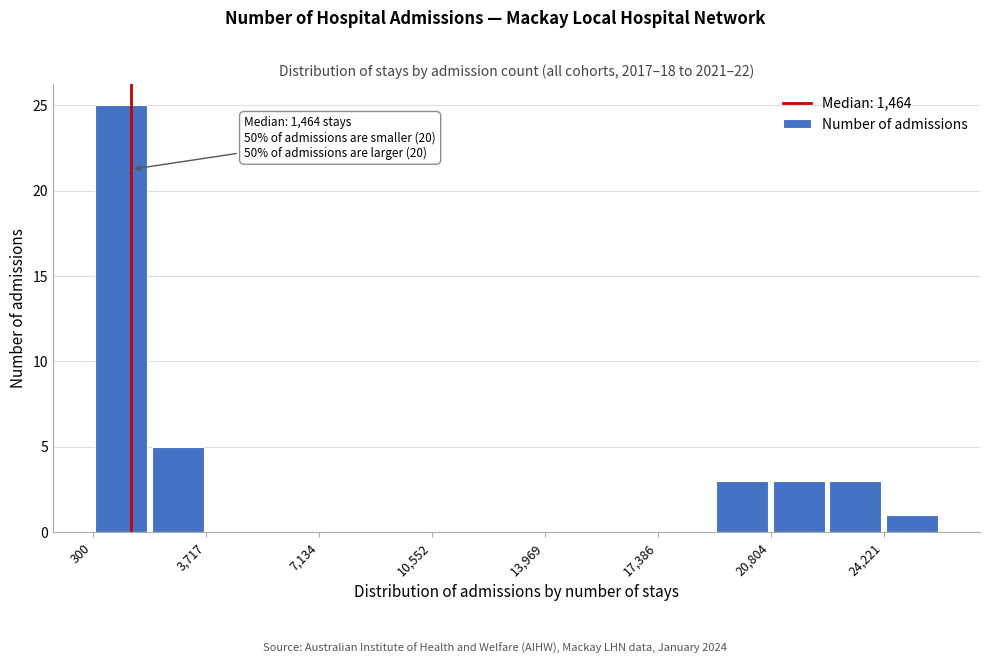

Read against the x-axis, roughly where is the centre of the tallest bar?

1000